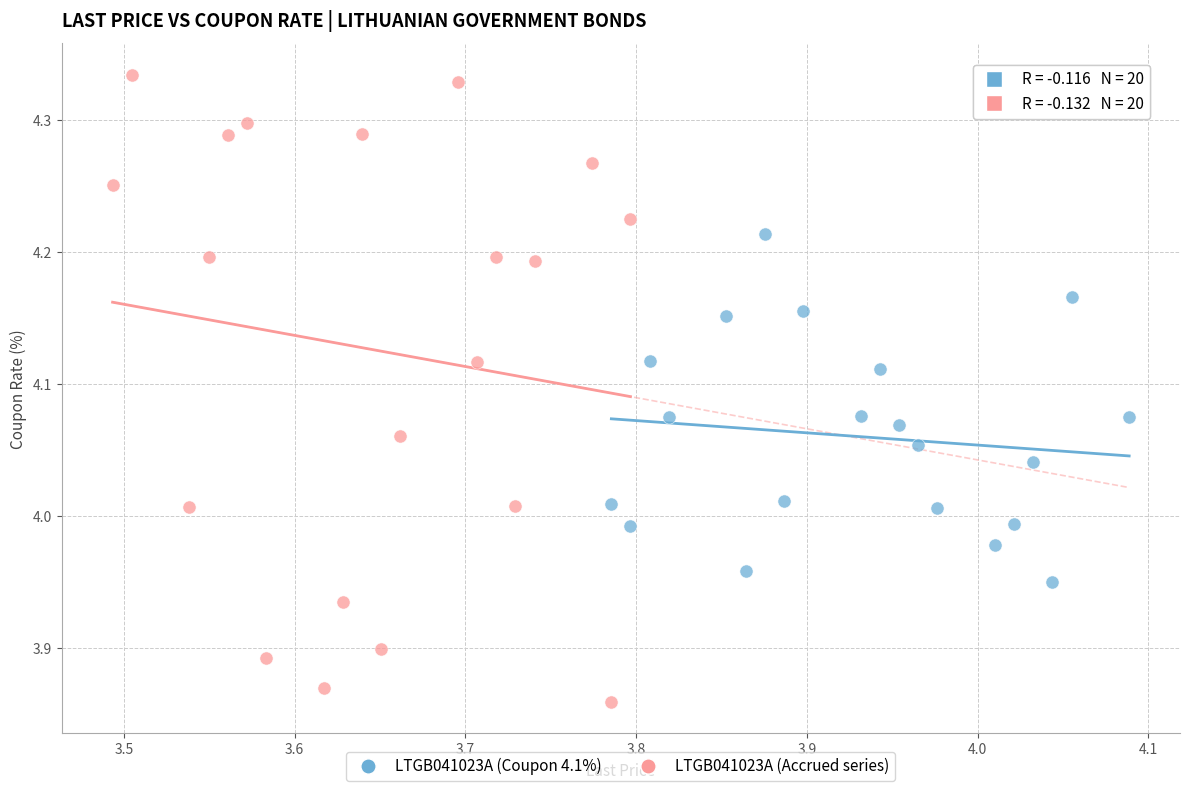

Which series has the largest Y range (max minus min)?

LTGB041023A (Accrued series)